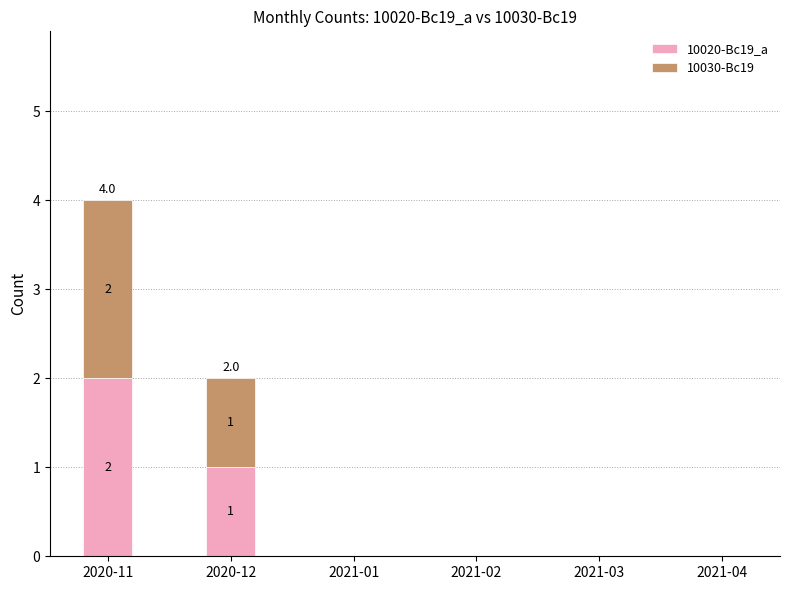

At which category is the sum across all series the highest?

2020-11